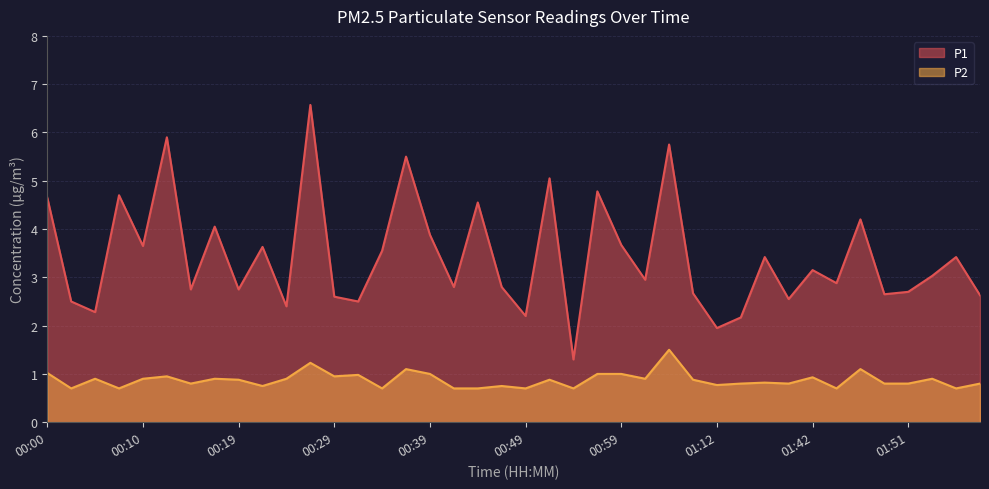

Which label corresponds to the largest value in the chart?

00:27